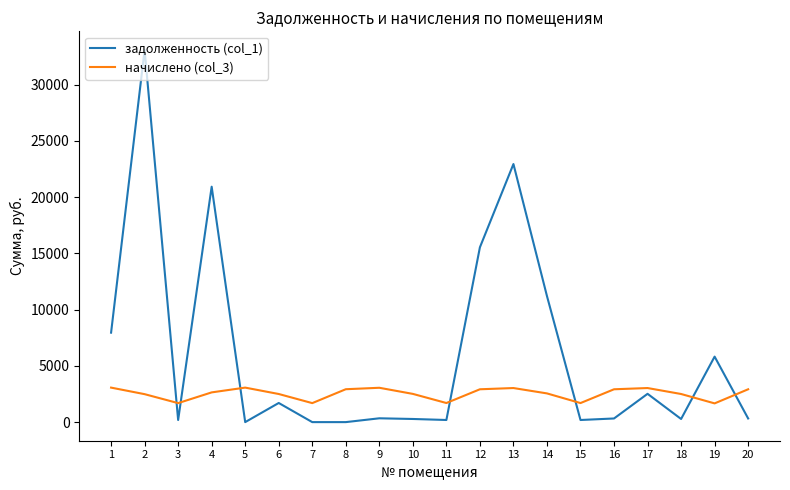

Where is задолженность (col_1) nearest to the value 16543?

12